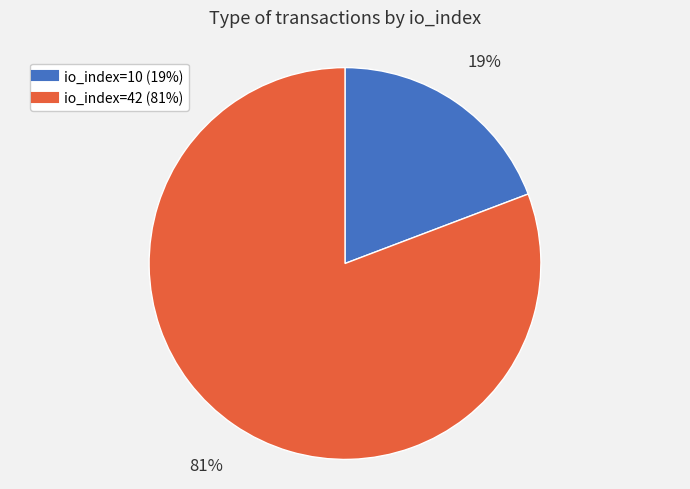

Combined, do io_index=42 and io_index=10 account for over 50%?

Yes